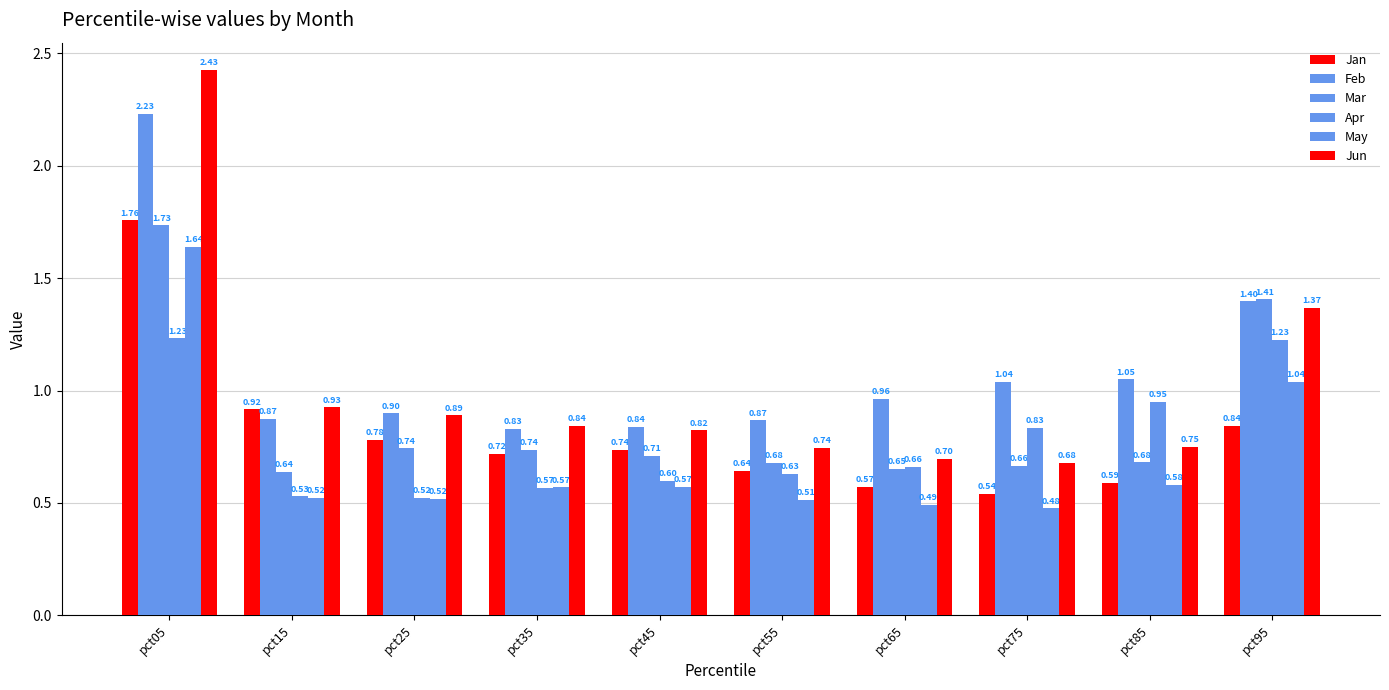

How many groups of bars are there?

10